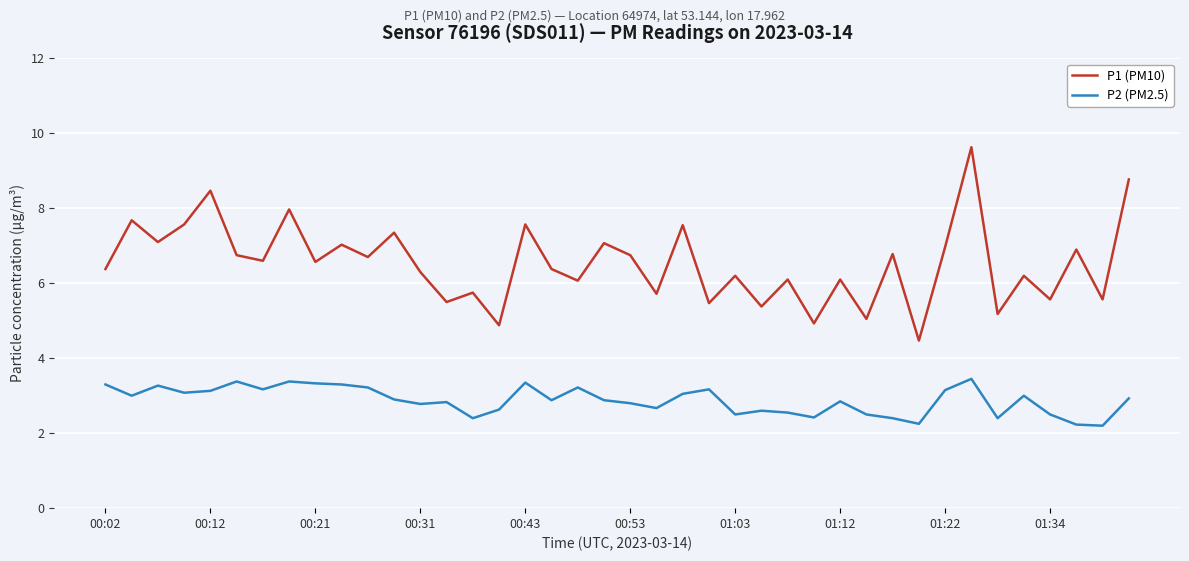

Which series has the largest total across all categories?

P1 (PM10)